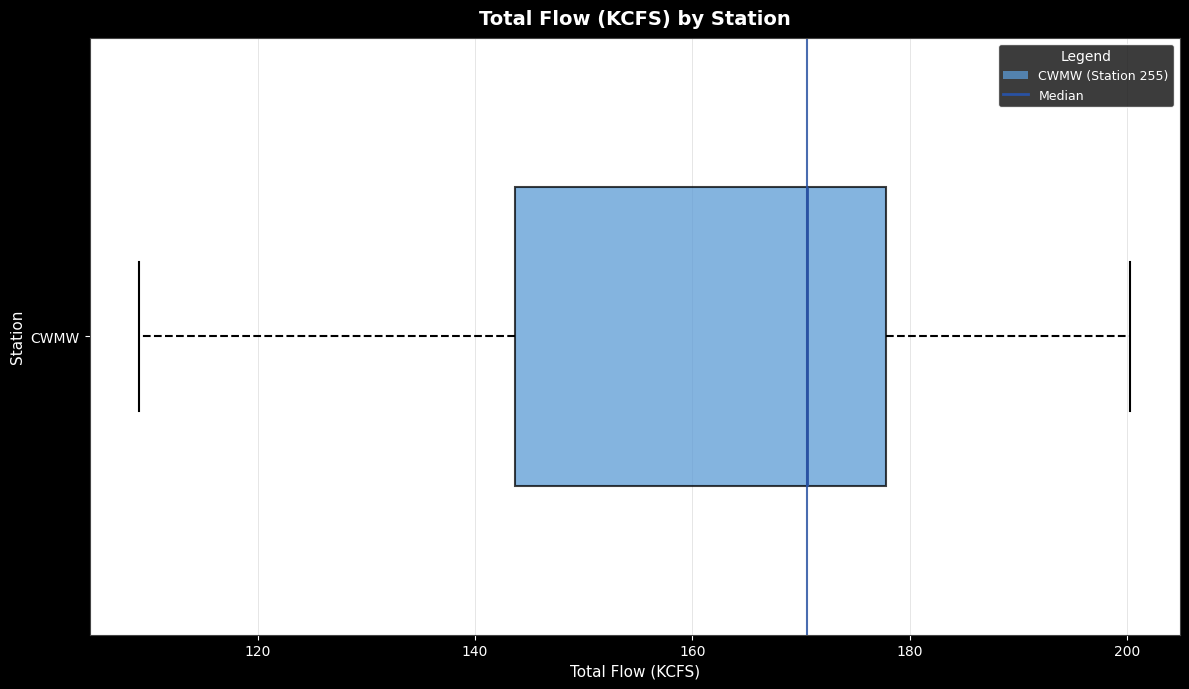

Read this box plot against the x-axis: the position of the median line, the range covered by the box, and the ends of both whiskers. The values are not printed on the chart, so give them approximately, as read against the axis.

median 170, box 144 to 178, whiskers 110 to 200